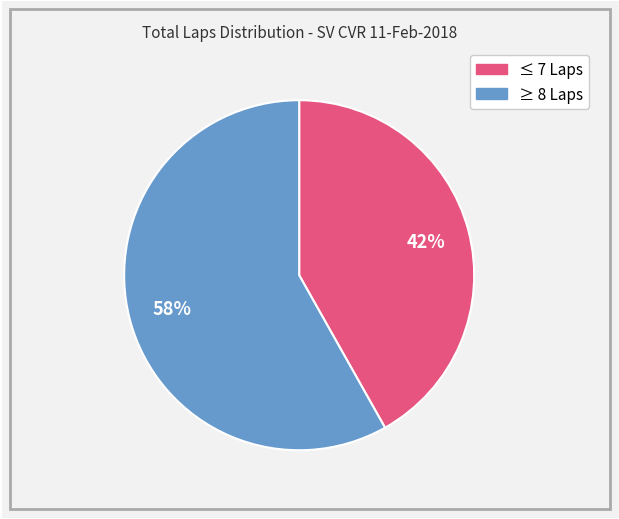

To the nearest percent, what is the average slice percentage?

50%